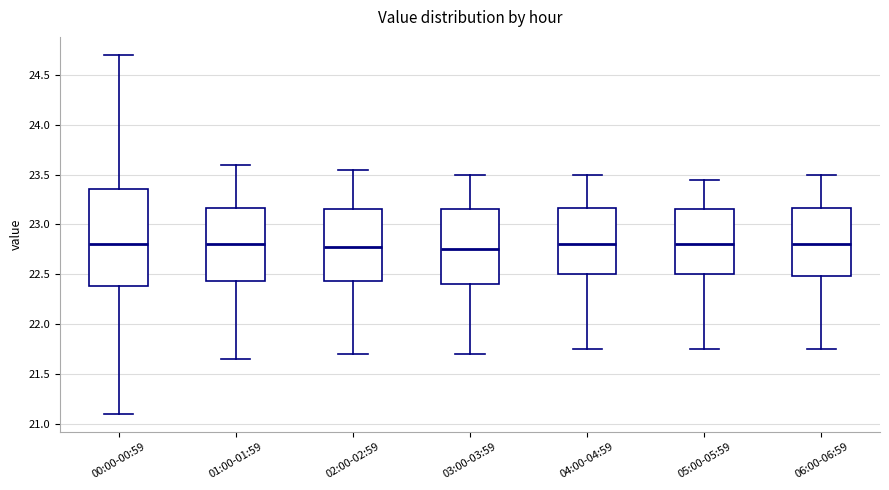

Reading left to right, read every box against the y-axis: the position of its median line, the range the box covers, and the ends of its whiskers. The values are not printed on the chart, so give them approximately, as read against the axis.

00:00-00:59: median 22.80, box 22.40 to 23.35, whiskers 21.10 to 24.70
01:00-01:59: median 22.80, box 22.45 to 23.15, whiskers 21.65 to 23.60
02:00-02:59: median 22.80, box 22.45 to 23.15, whiskers 21.70 to 23.55
03:00-03:59: median 22.75, box 22.40 to 23.15, whiskers 21.70 to 23.50
04:00-04:59: median 22.80, box 22.50 to 23.15, whiskers 21.75 to 23.50
05:00-05:59: median 22.80, box 22.50 to 23.15, whiskers 21.75 to 23.45
06:00-06:59: median 22.80, box 22.50 to 23.15, whiskers 21.75 to 23.50